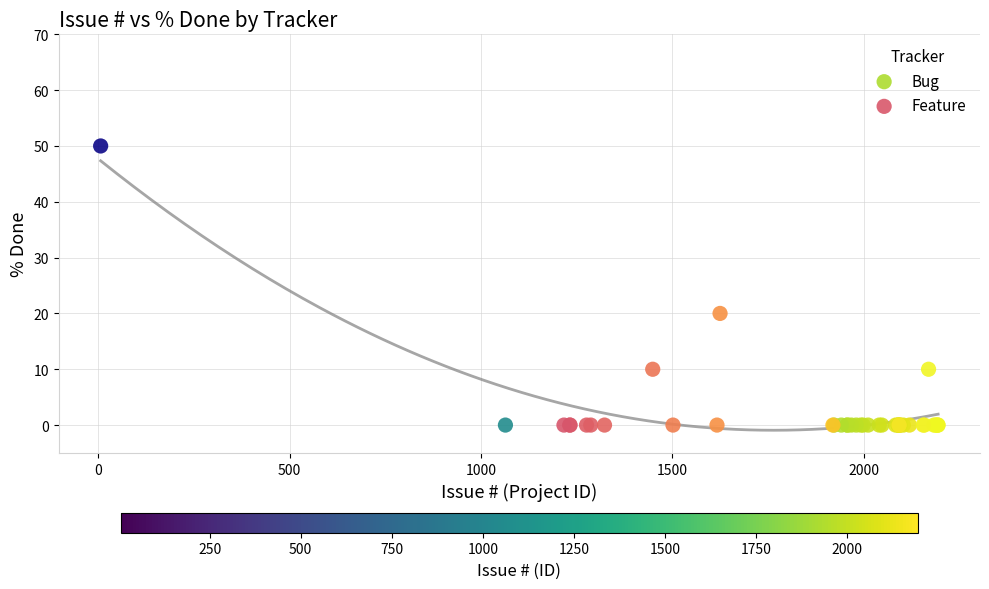

What are all the series names shown in the legend?

Bug, Feature